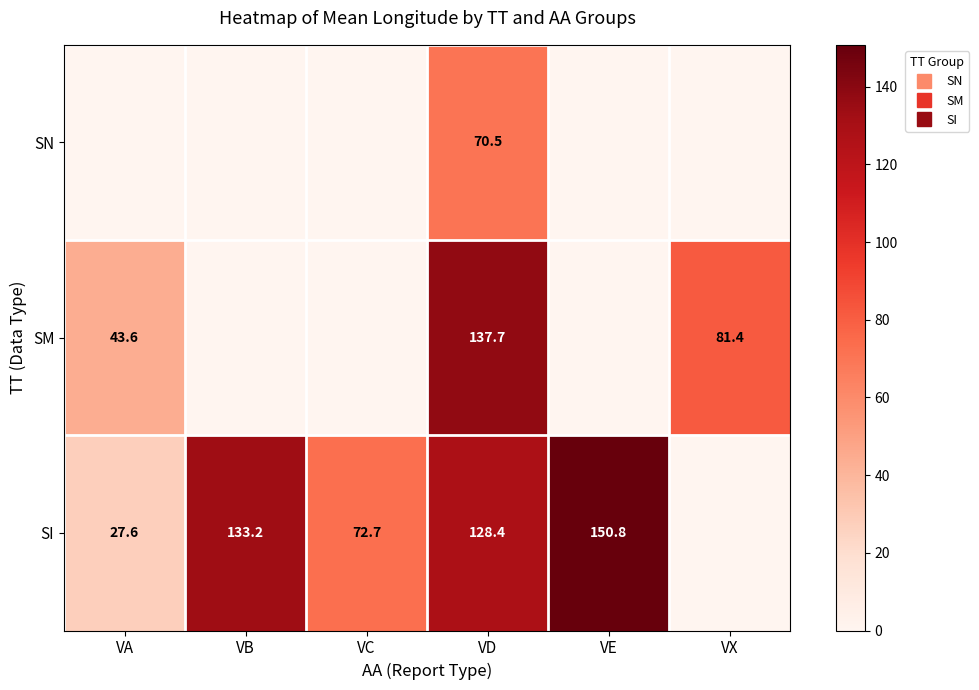

Rank the series by their maximum value, from highest to lowest.

SI, SM, SN